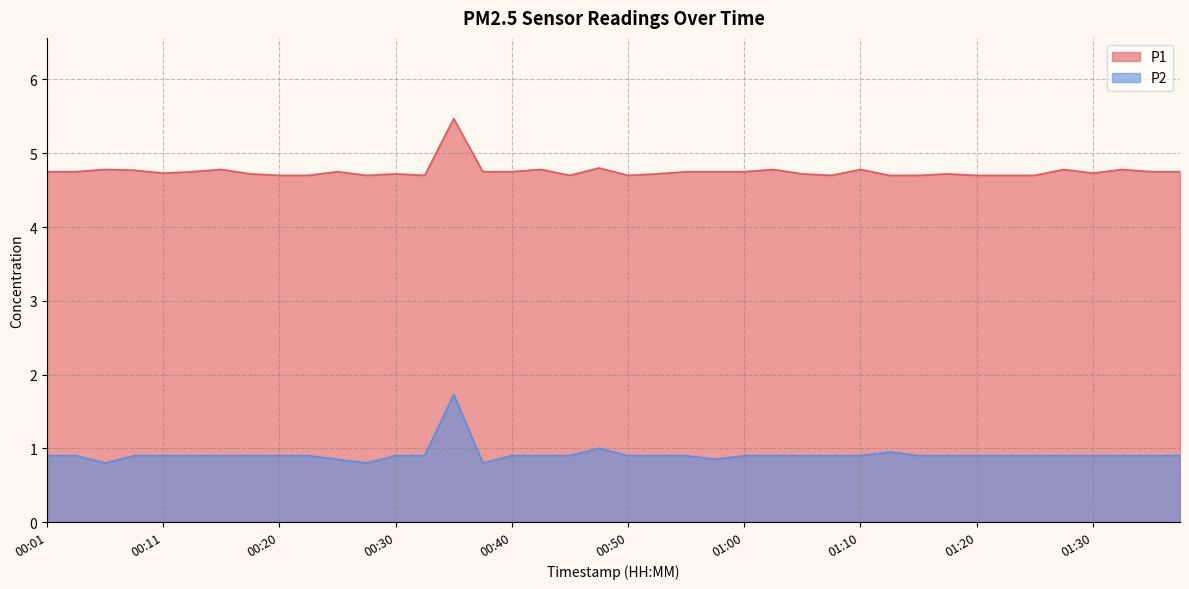

Which series has the largest total across all categories?

P1